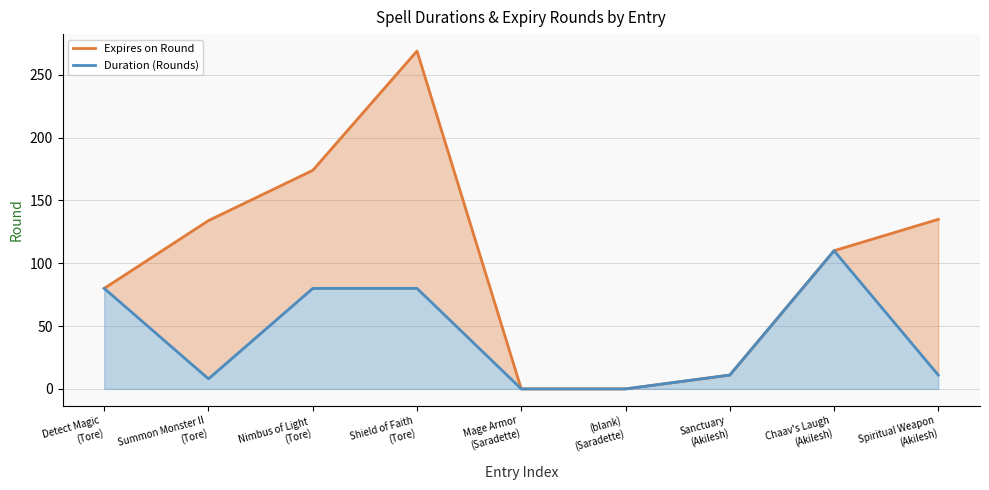

True or false: Expires on Round has more than 0 points higher than both neighbors.

True